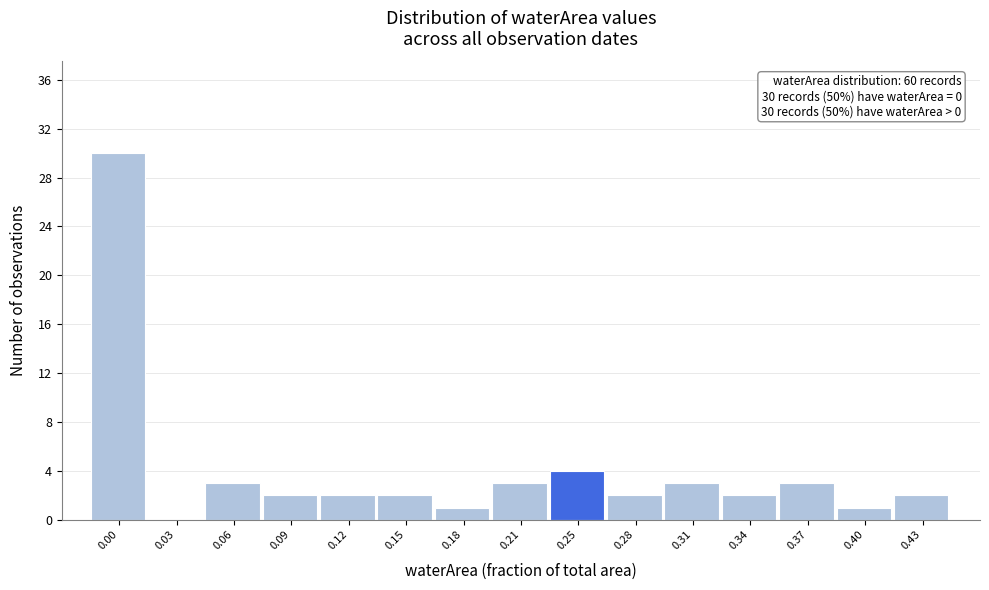

Reading left to right, extract all data points from this chart.

0.00=30	0.03=0	0.06=3	0.09=2	0.12=2	0.15=2	0.18=1	0.21=3	0.25=4	0.28=2	0.31=3	0.34=2	0.37=3	0.40=1	0.43=2